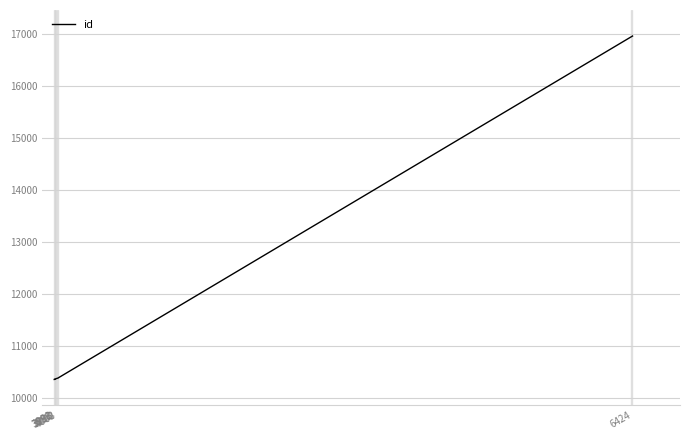

What is the value of the 8th point from the left?

10381